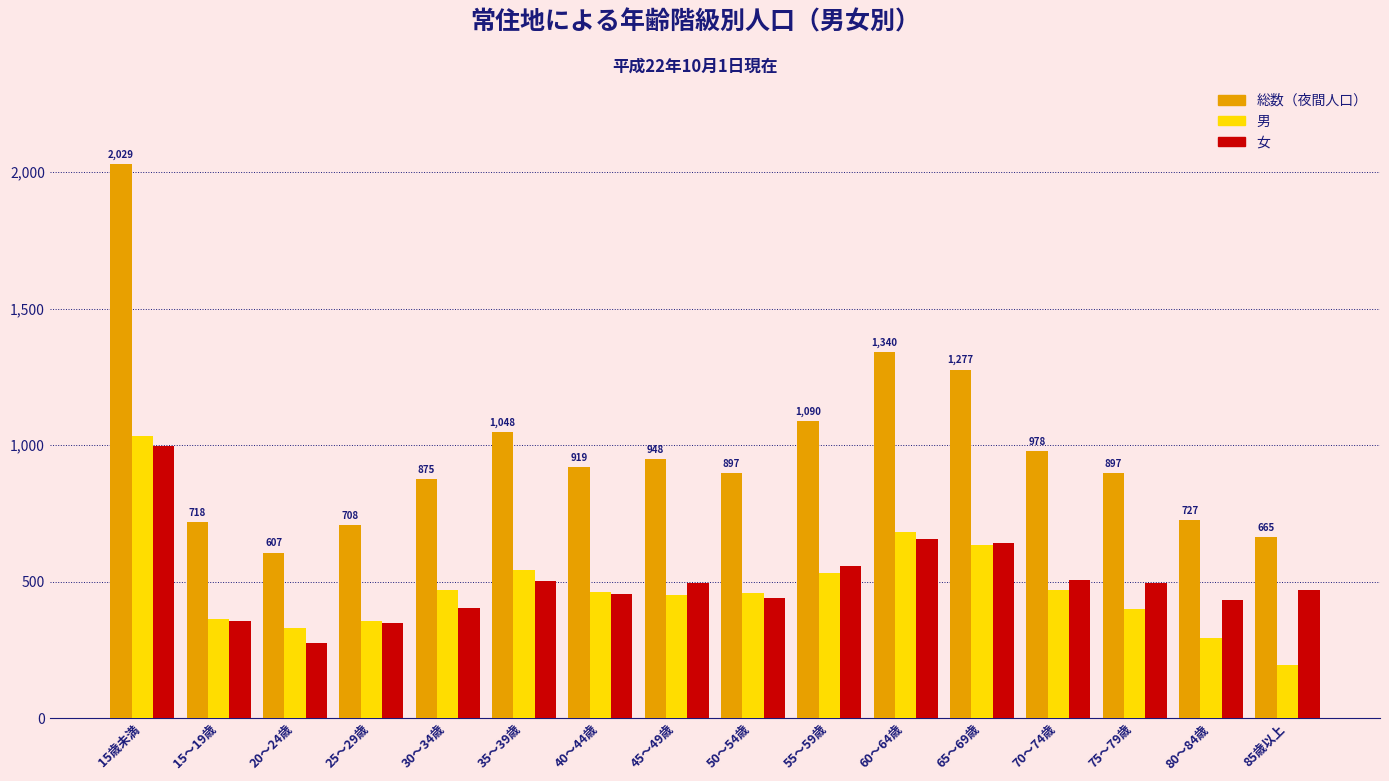

What is the difference between the highest and lowest values at 40～44歳?

463